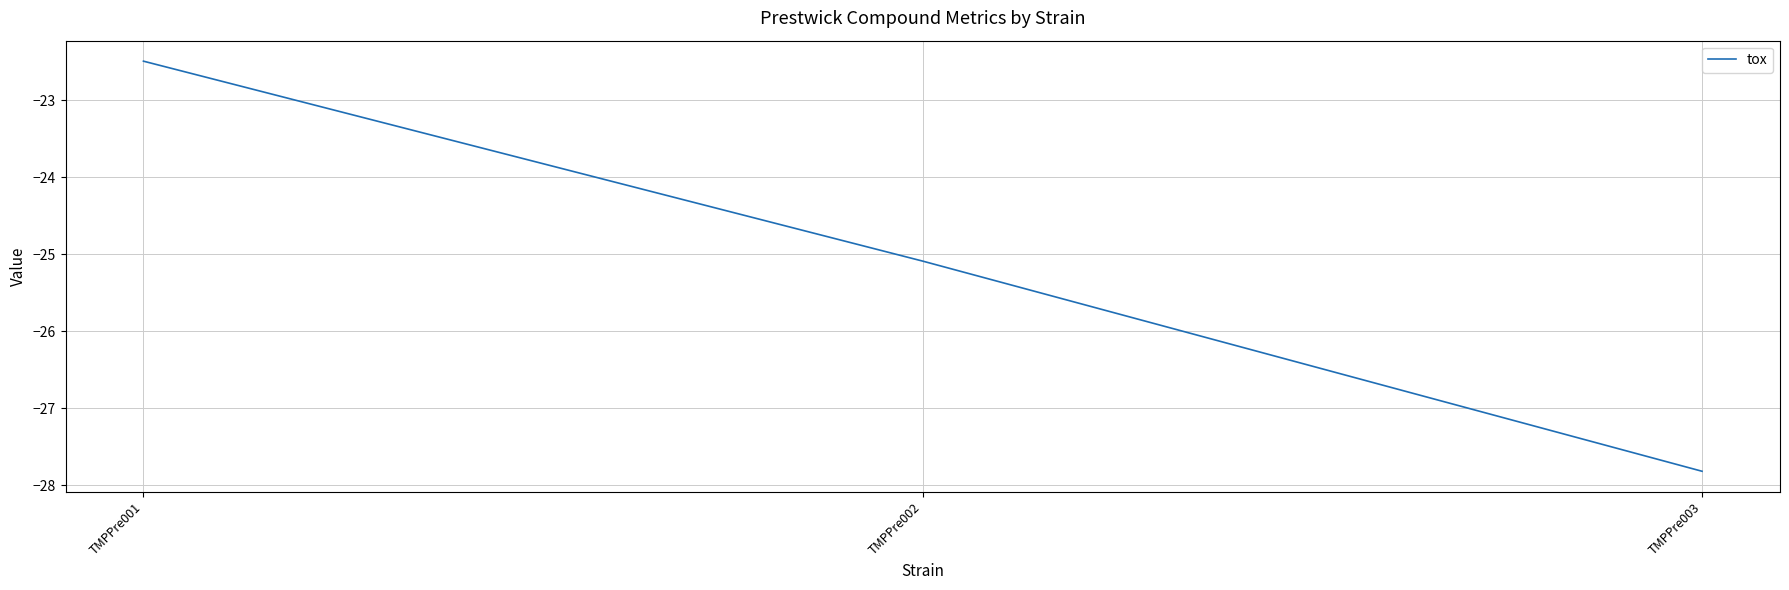

Rank the categories by value from lowest to highest.

TMPPre003, TMPPre002, TMPPre001